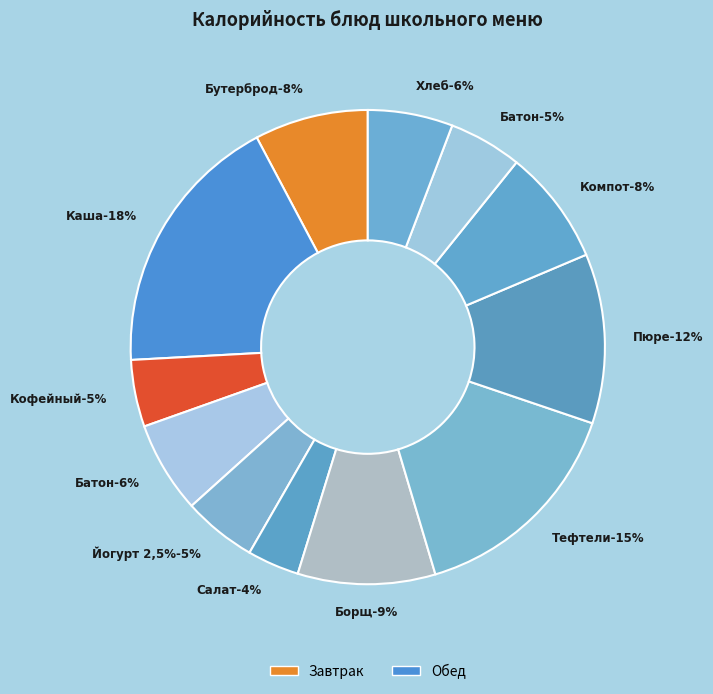

To the nearest percent, what percentage of the pie is Хлеб ржано-пшеничный?

6%